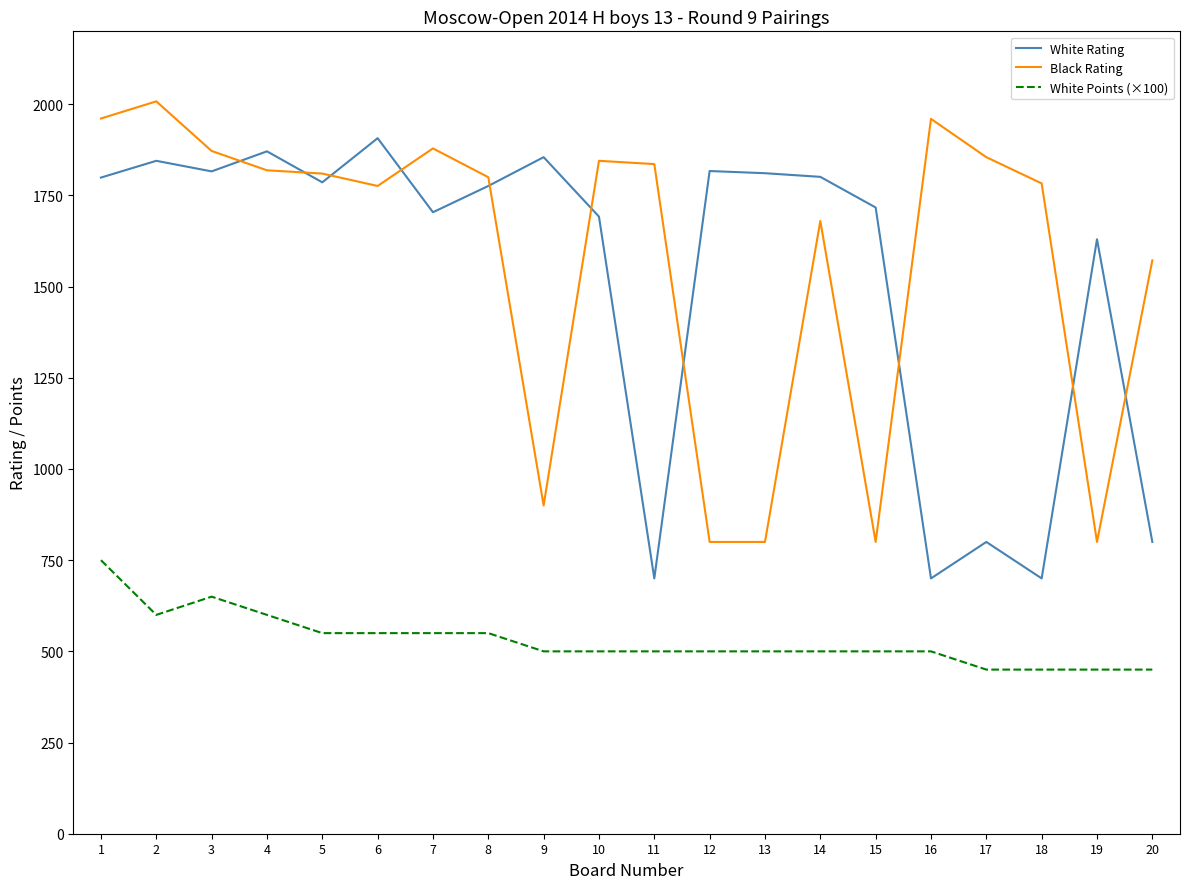

How many times do White Rating and Black Rating cross each other?

10